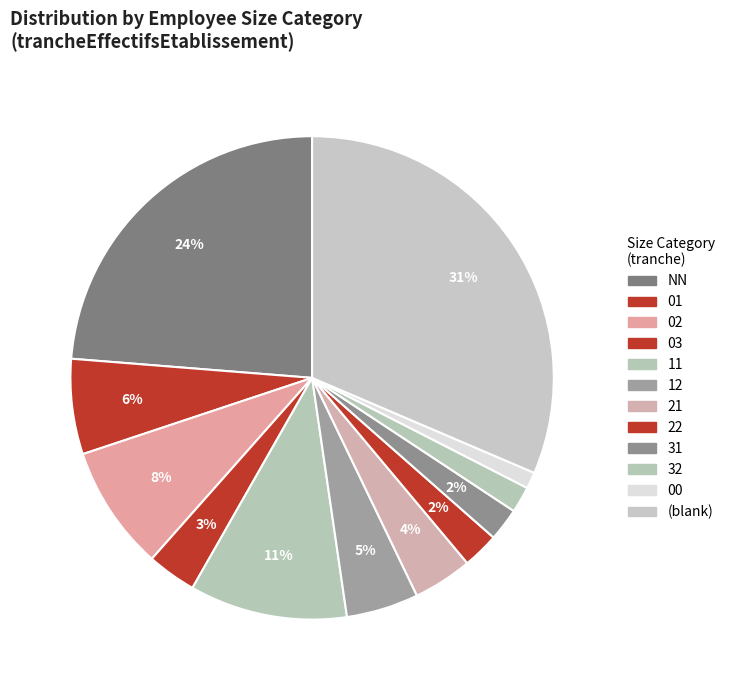

How many slices are in this pie chart?

12